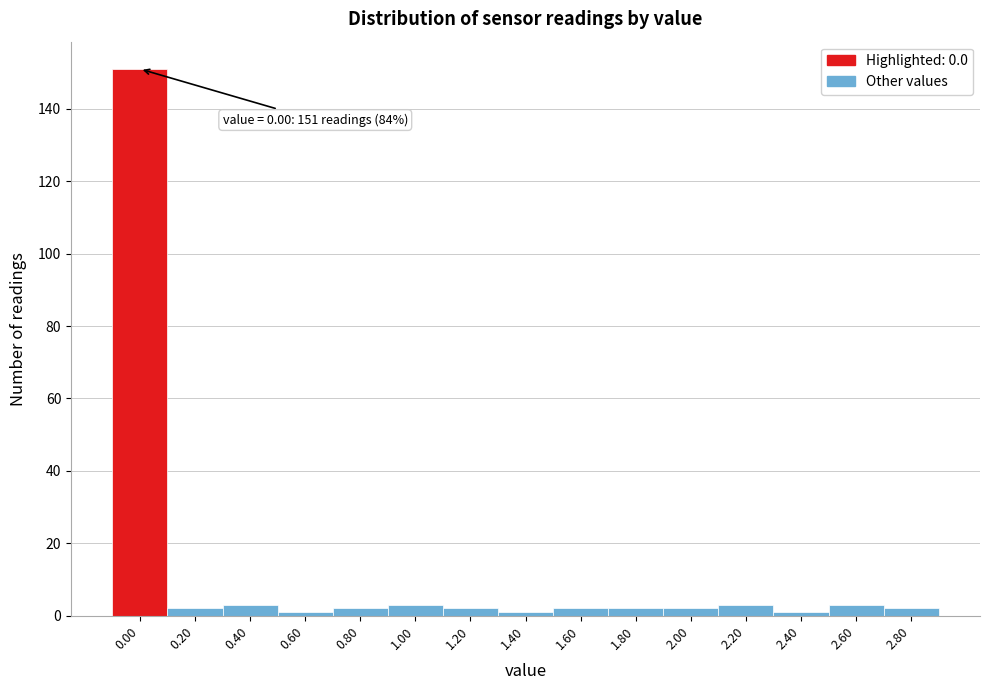

Reading left to right, transcribe all the data shown in this chart.

0.00=151	0.20=2	0.40=3	0.60=1	0.80=2	1.00=3	1.20=2	1.40=1	1.60=2	1.80=2	2.00=2	2.20=3	2.40=1	2.60=3	2.80=2